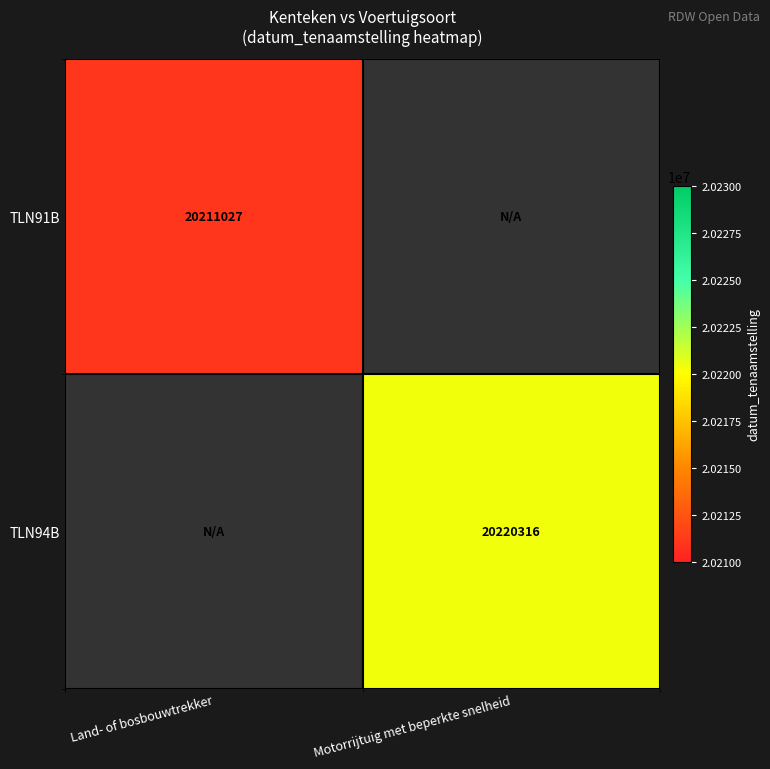

Is it true that TLN91B equals 20211027 at Land- of bosbouwtrekker?

True